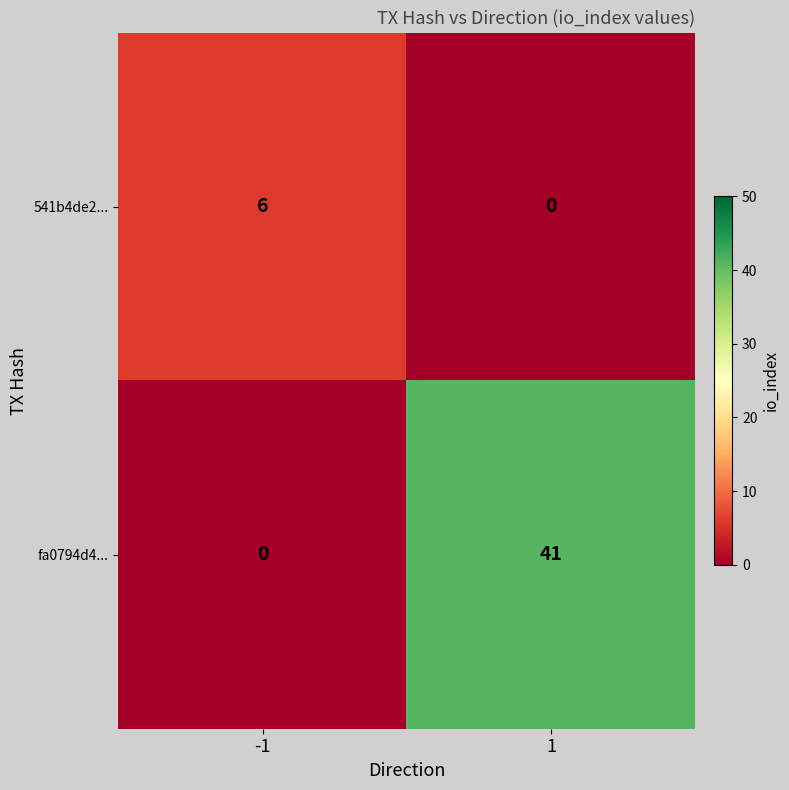

What is the difference between the highest and lowest values at -1?

6